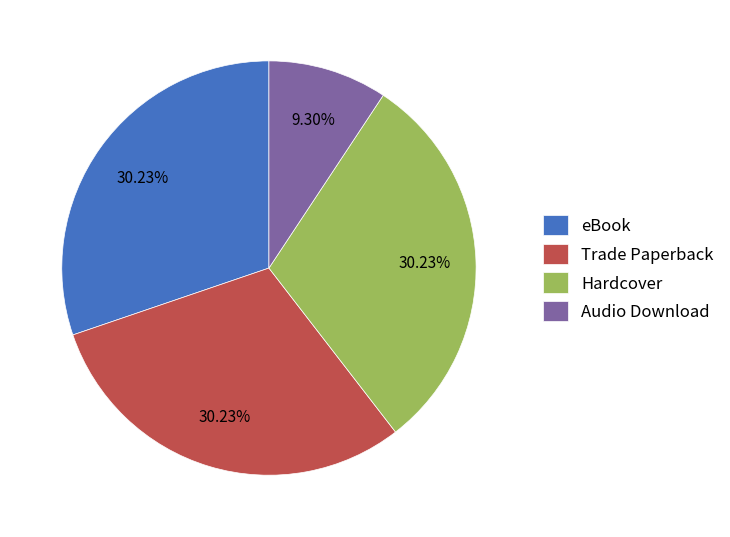

How many segments does this pie chart have?

4